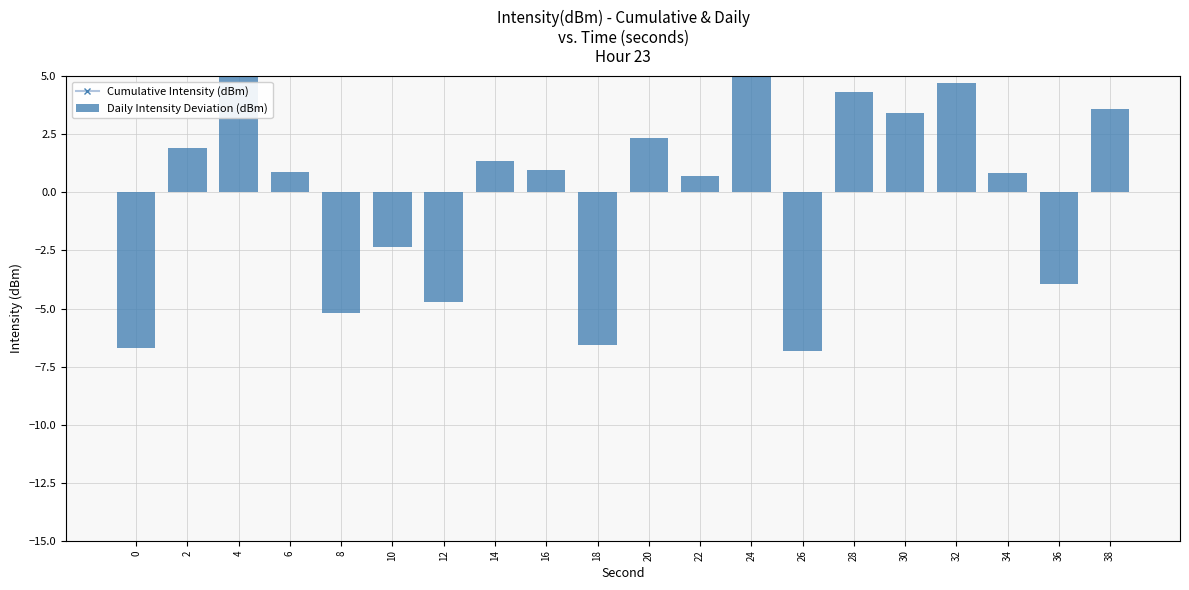

What is the difference between the highest and lowest values at 26?

117.1